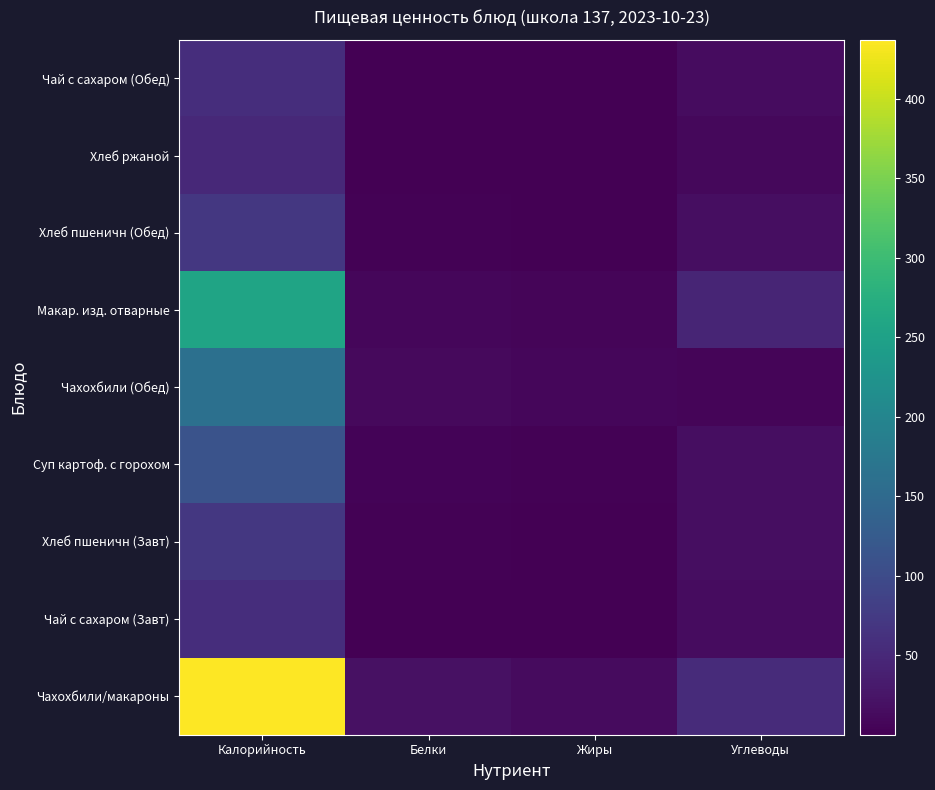

At which category is the sum across all series the highest?

Калорийность